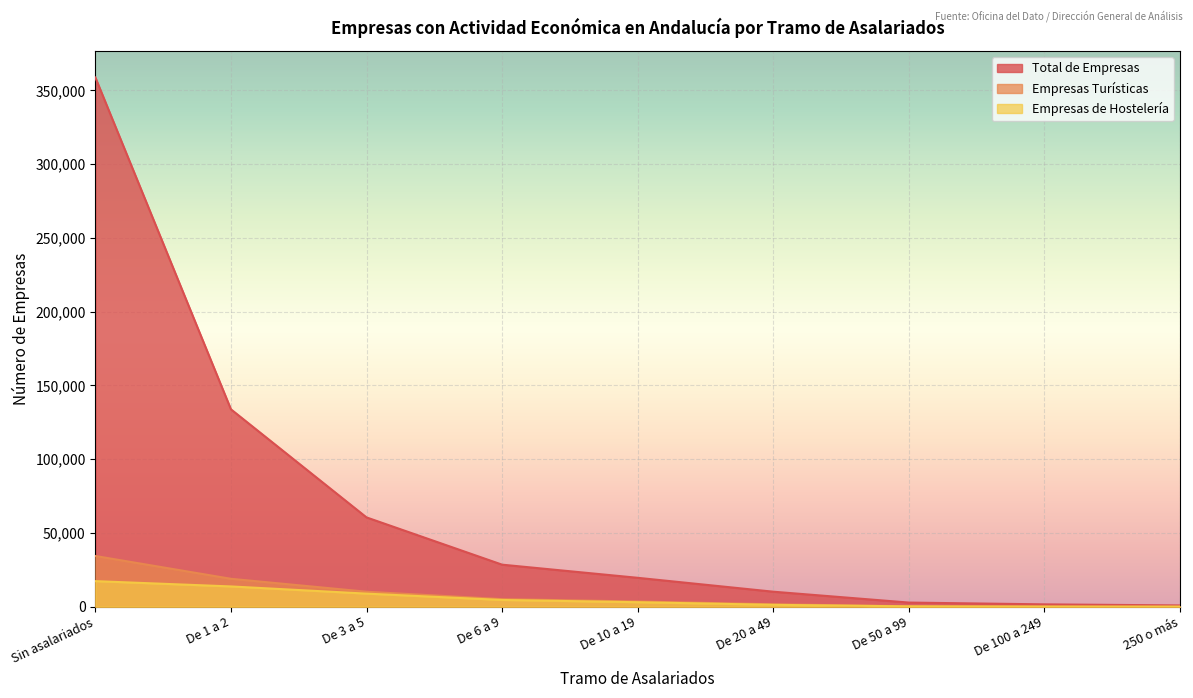

What is the difference between the maximum and minimum values in the Empresas Turísticas series?

34321